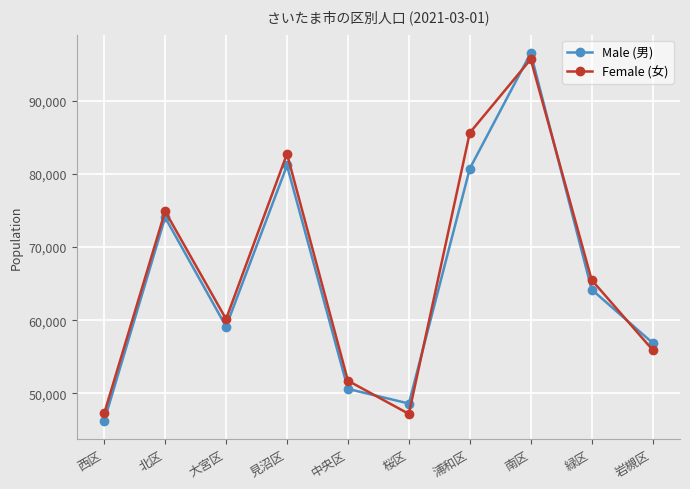

What is the label of the 9th point from the left?

緑区